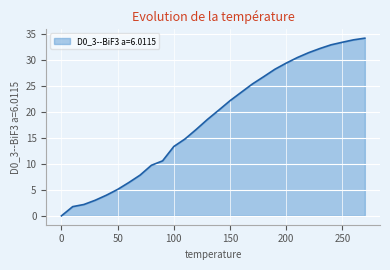

Does the chart have visible grid lines?

Yes